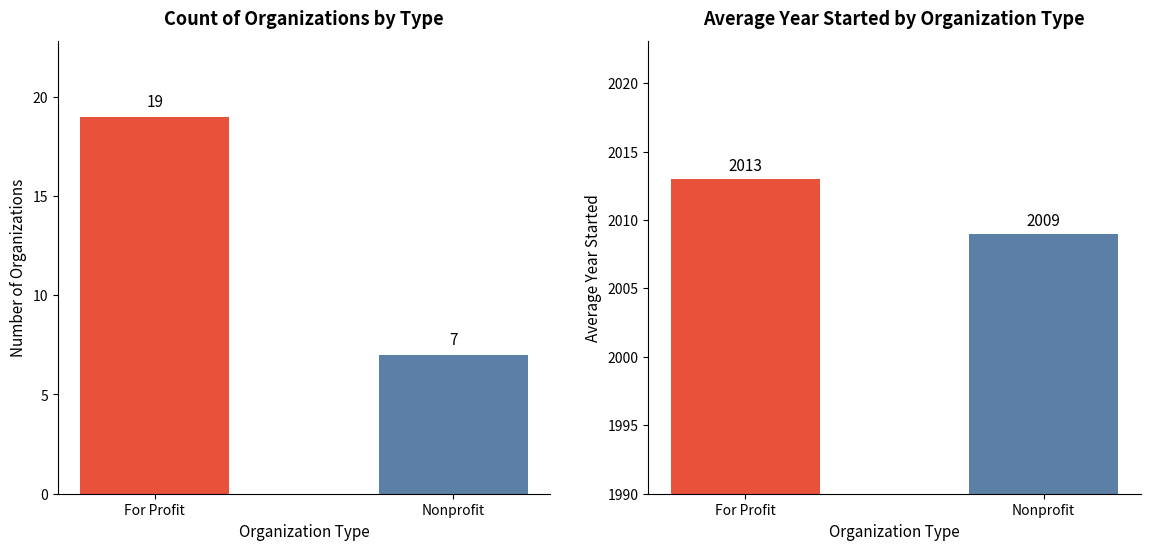

What position from the right is For Profit?

2